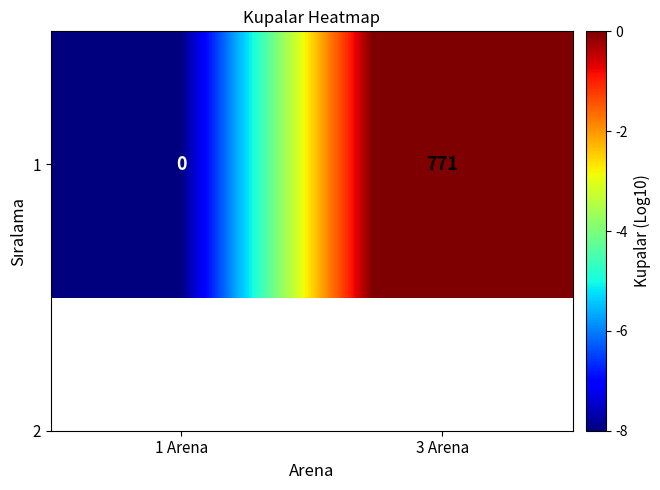

Reading left to right, what are all the values shown in this chart?

-8.0	2.9